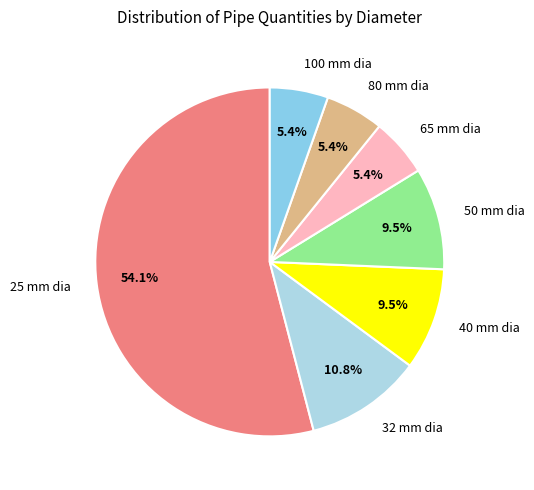

Is the sum of 40 mm dia and 80 mm dia greater than half?

No